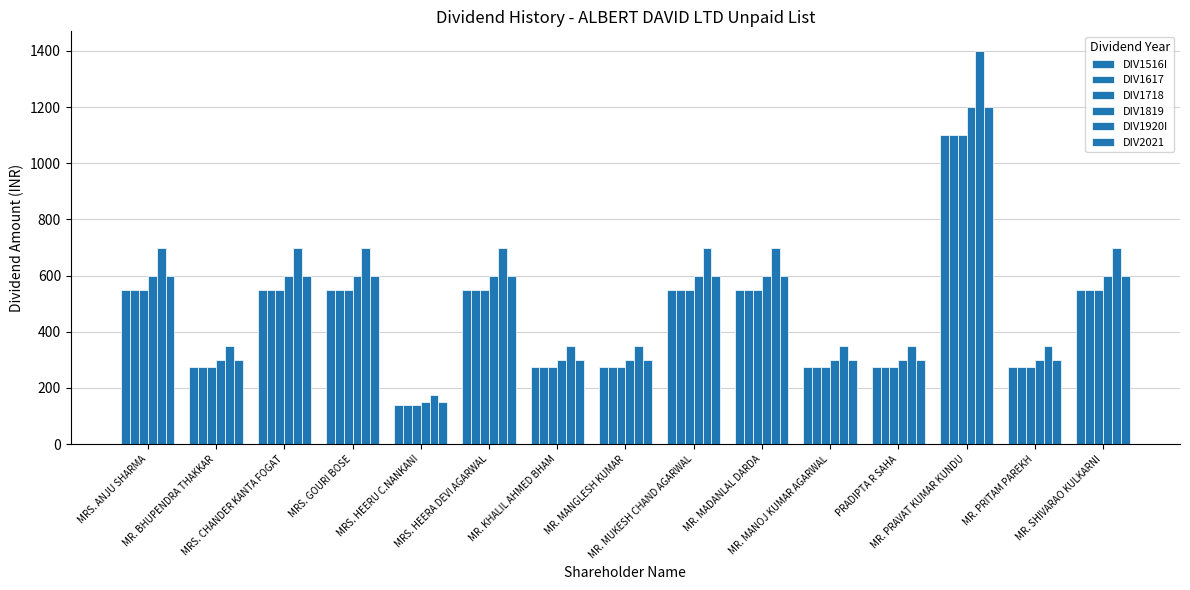

What is the label of the 8th bar from the right?

MR. MANGLESH KUMAR